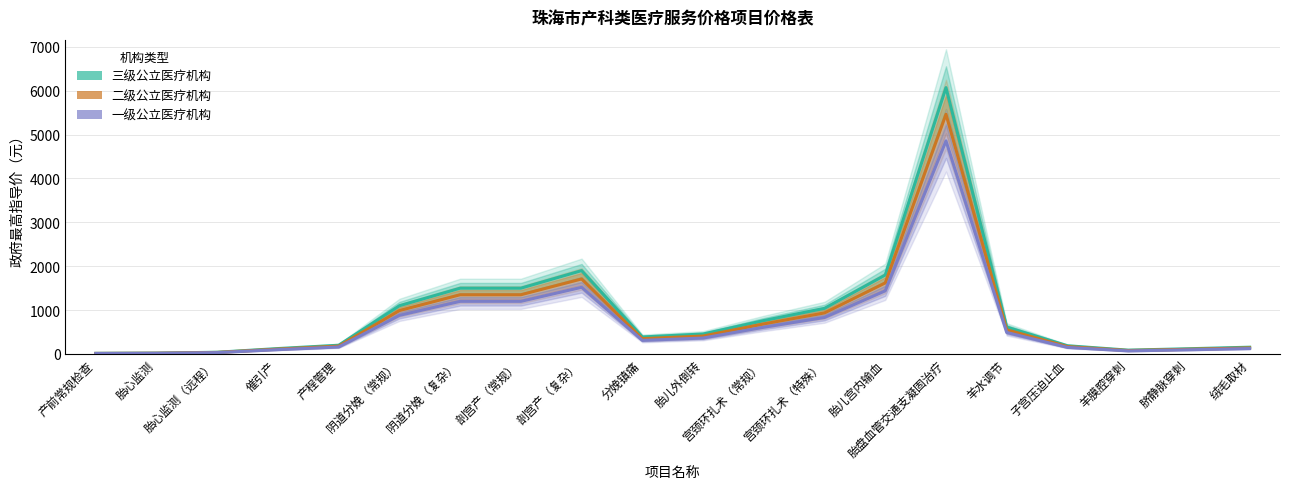

Is this an area chart (filled region under the line)?

No